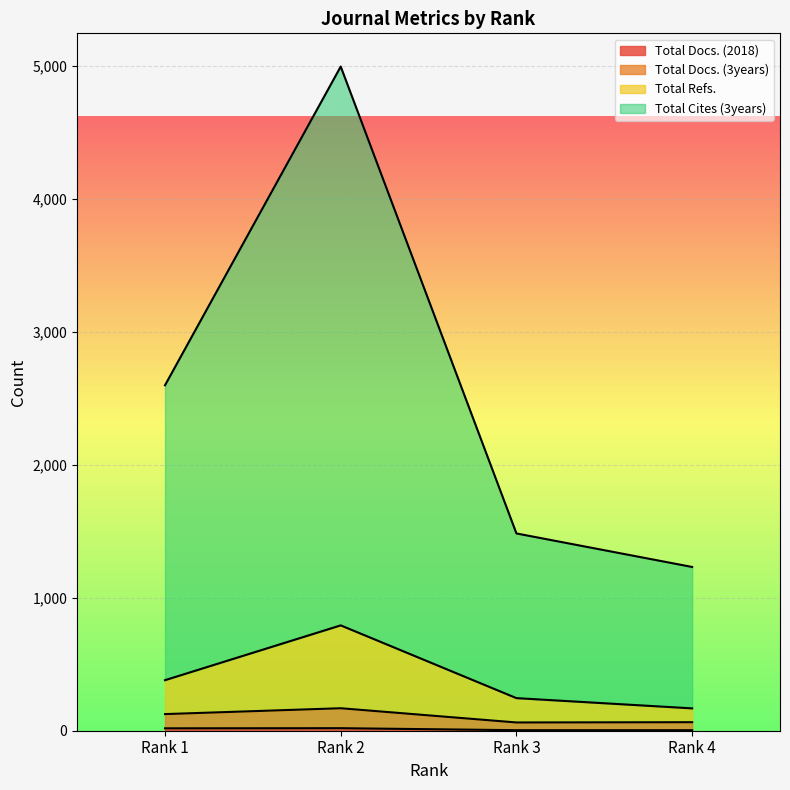

How many lines are shown in the chart?

4